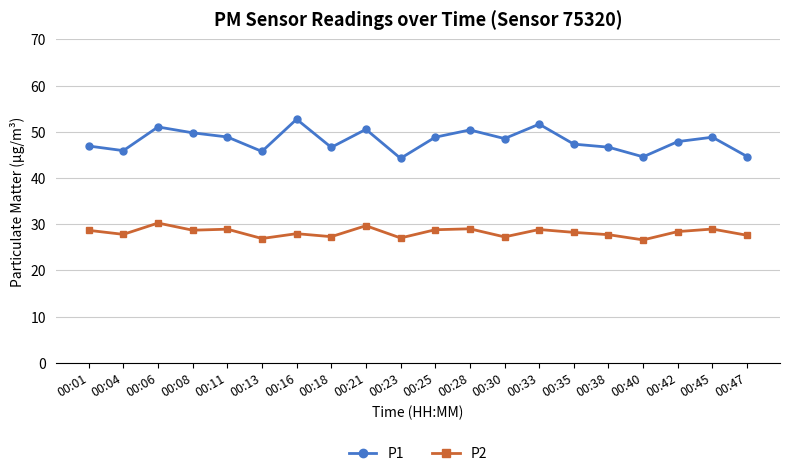

Where is the first local maximum for P1?

00:06